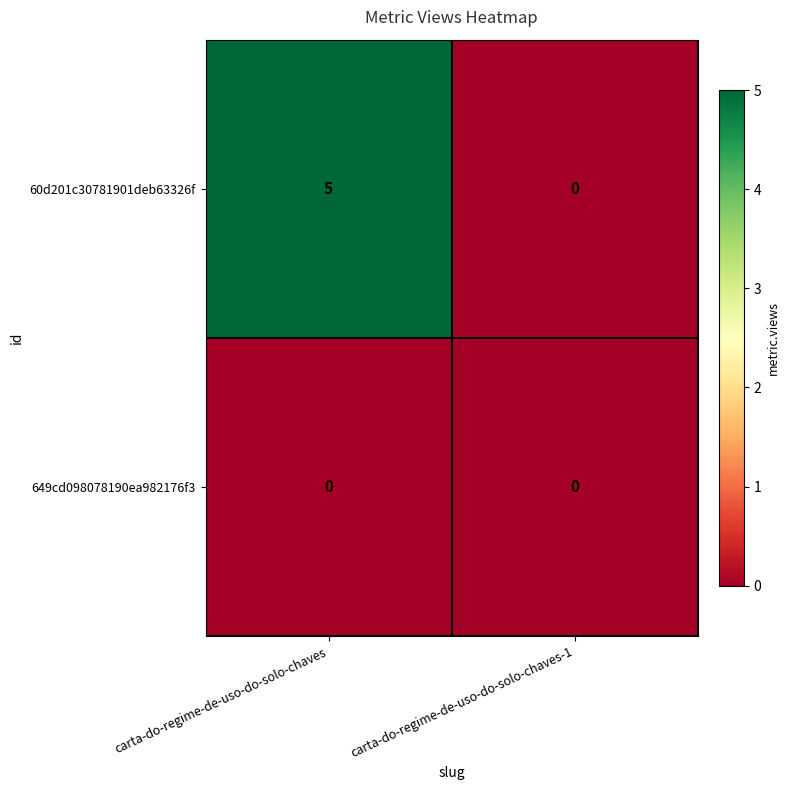

Which series has the largest total across all categories?

60d201c30781901deb63326f